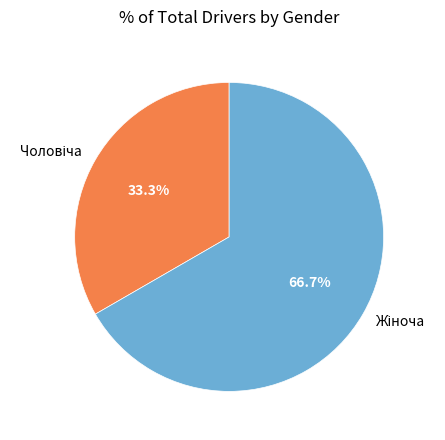

Is there a majority slice in this chart?

Yes